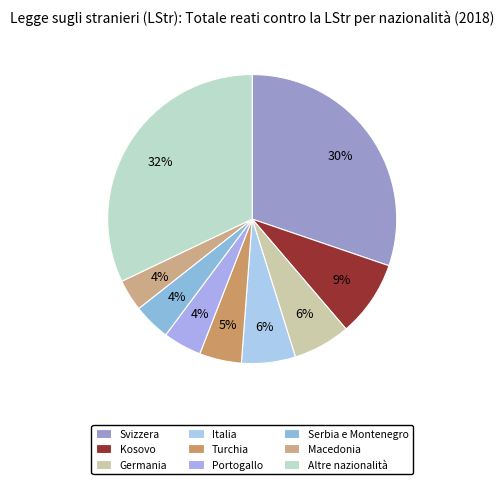

Do Germania and Svizzera together represent more than half of the pie?

No